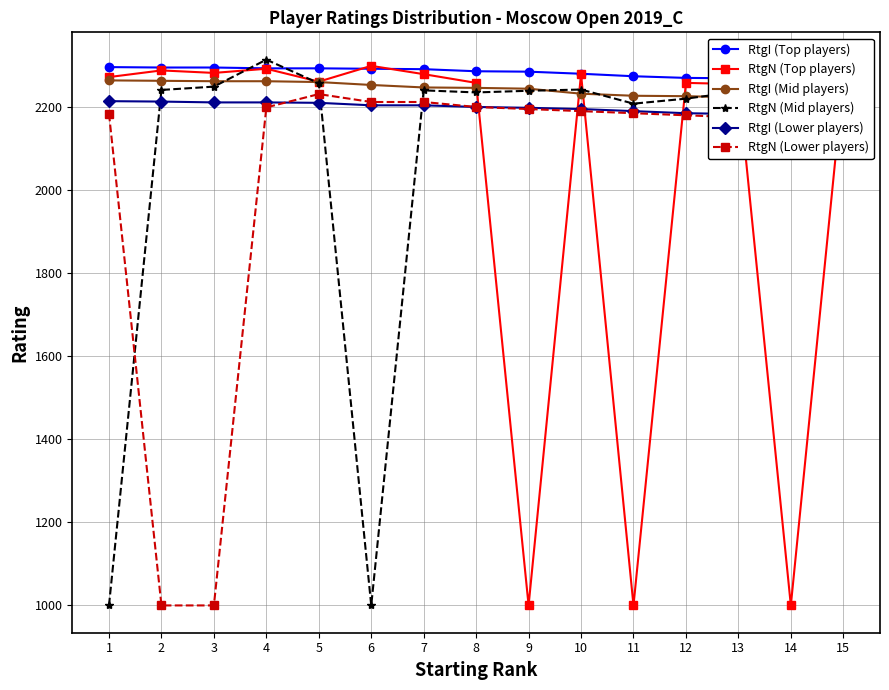

What are all the series names shown in the legend?

RtgI (Top players), RtgN (Top players), RtgI (Mid players), RtgN (Mid players), RtgI (Lower players), RtgN (Lower players)